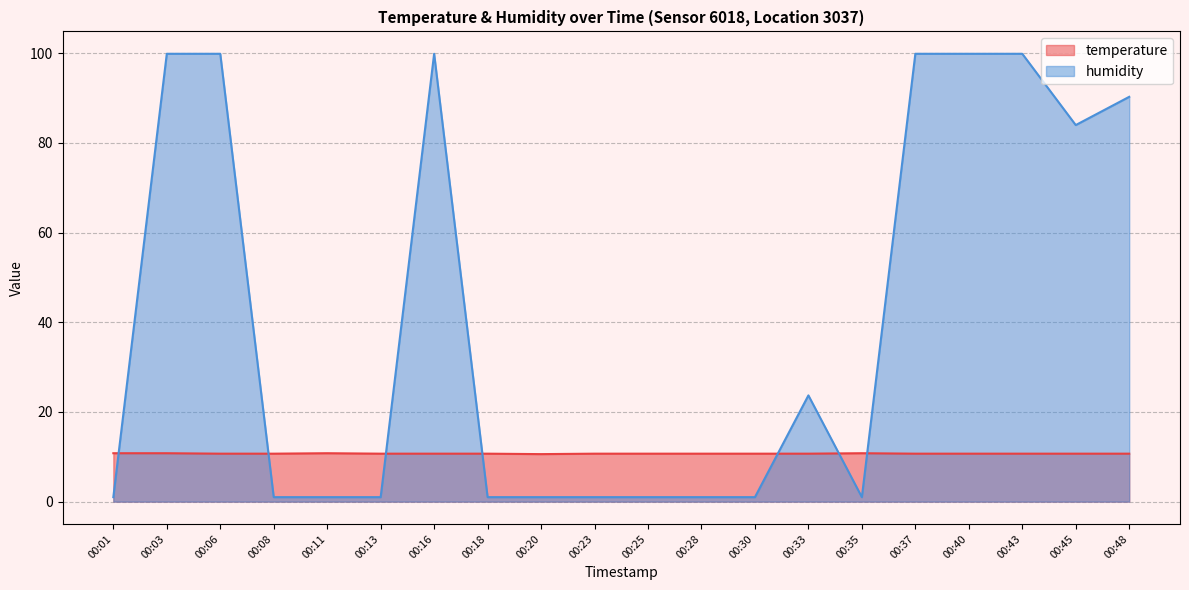

What is the spread (max minus min) of values at 00:48?

79.6